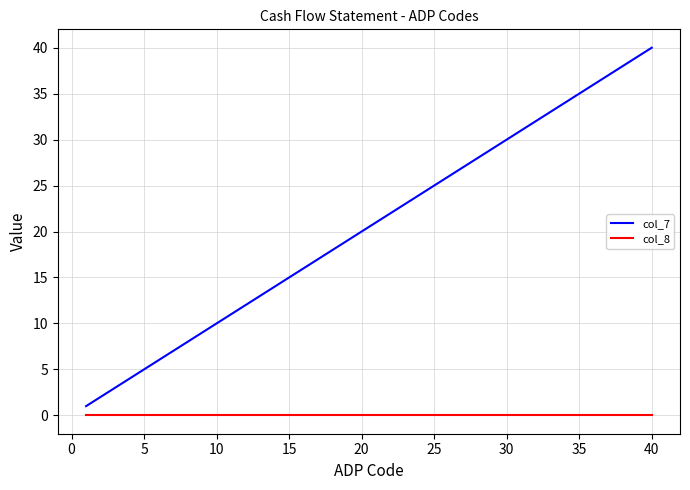

List the series in order of their peak value, highest first.

col_7, col_8